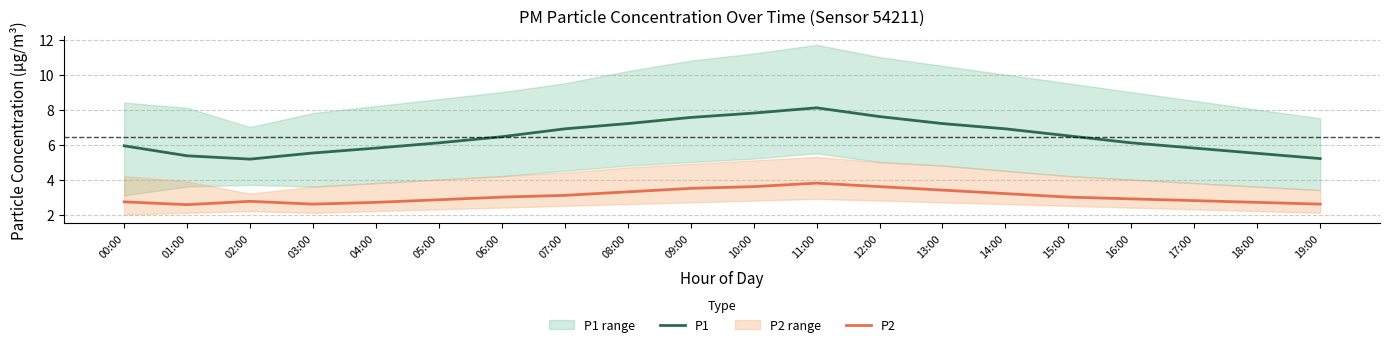

The value of P2 at 19:00 is 1.0. True or false?

False